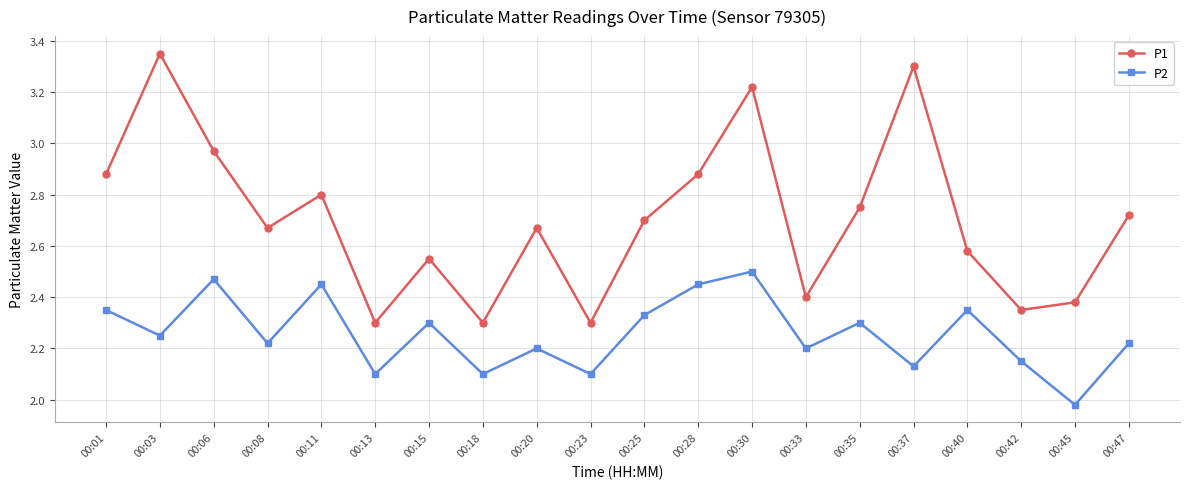

True or false: P1 and P2 intersect in this chart.

False